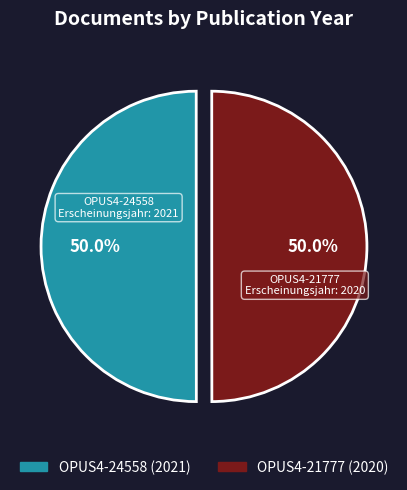

Count the number of slices in the pie.

2